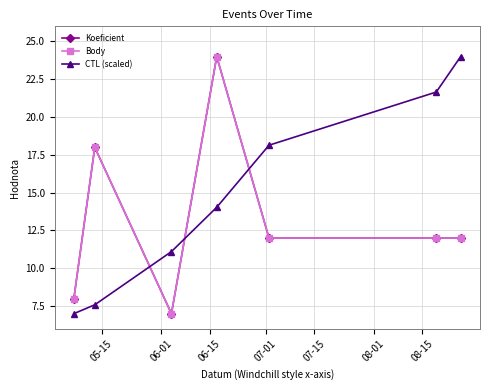

Does the chart have visible grid lines?

Yes